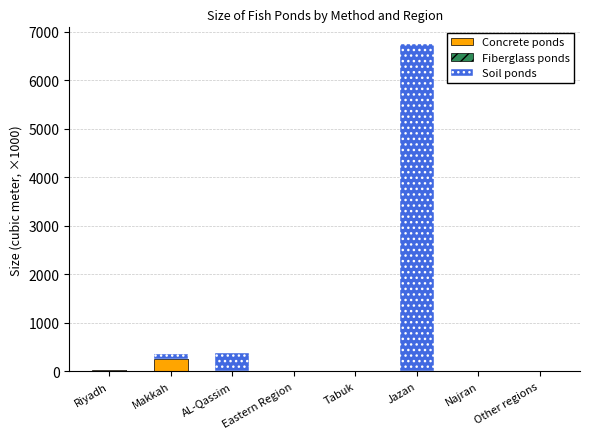

At which label does Concrete ponds reach its peak?

Makkah